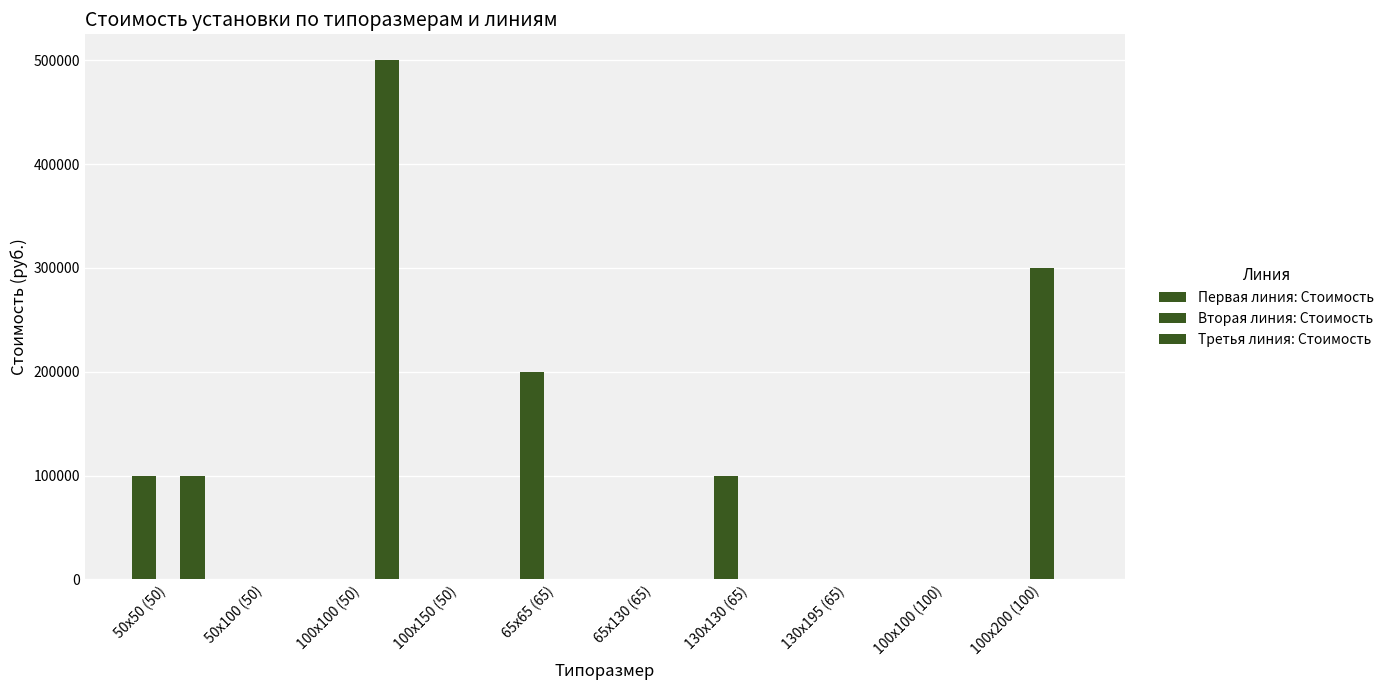

Which series has the largest range (max minus min)?

Третья линия: Стоимость